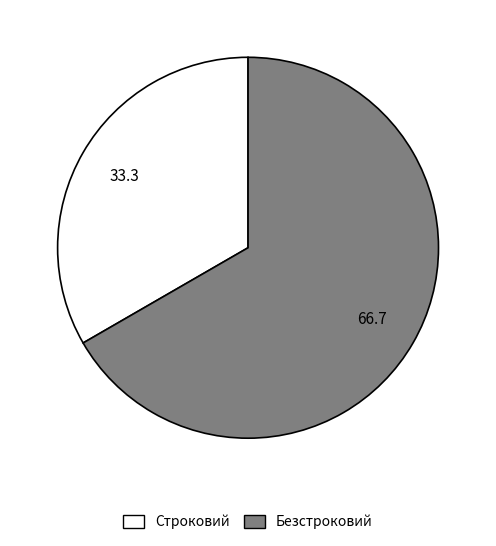

Which category accounts for the majority?

Безстроковий